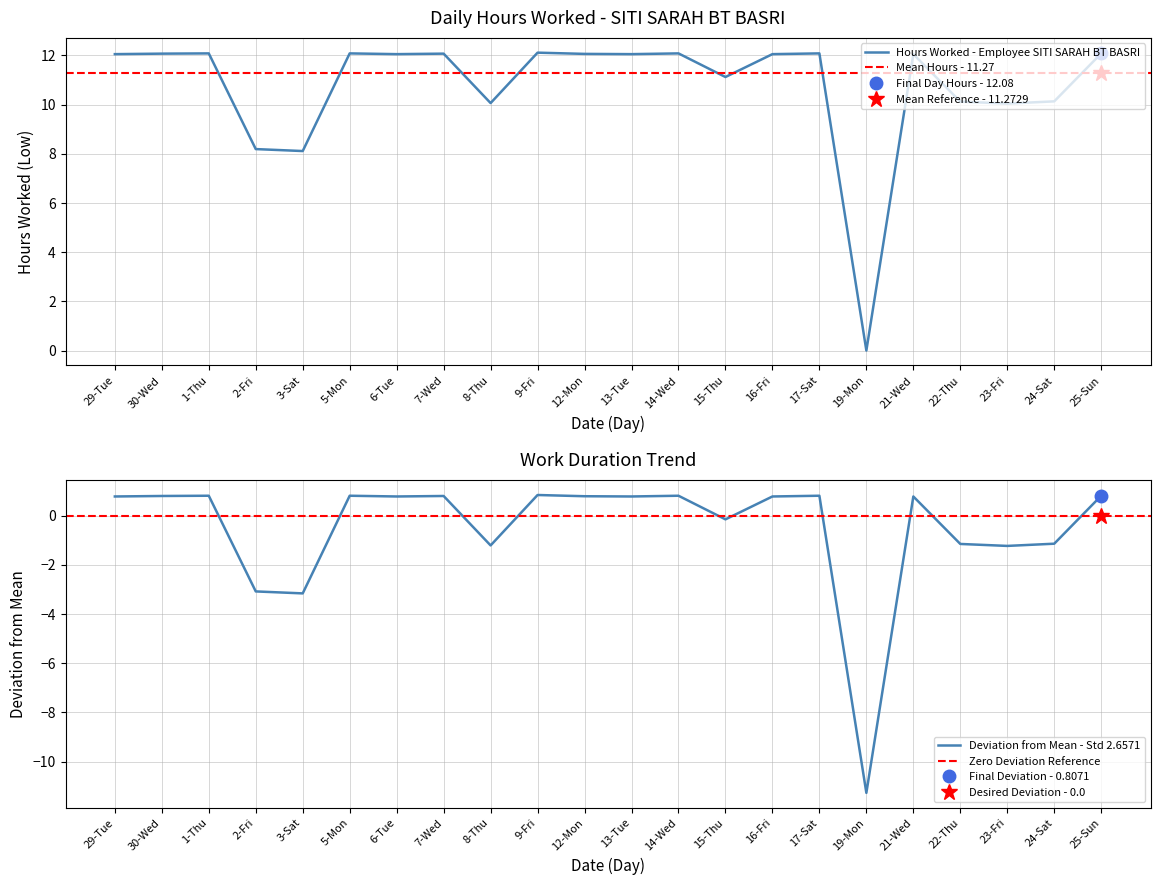

Reading right to left, transcribe all the data shown in this chart.

12.1	10.1	10.0	10.1	12.1	0.0	12.1	12.1	11.1	12.1	12.1	12.1	12.1	10.1	12.1	12.1	12.1	8.1	8.2	12.1	12.1	12.1